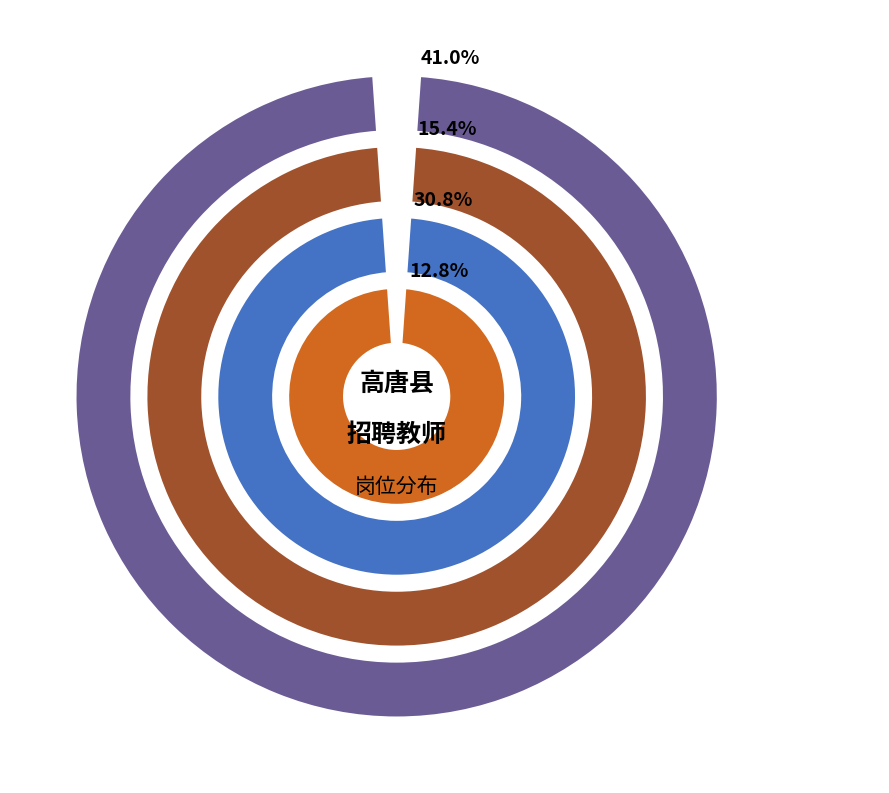

To the nearest percent, what is the combined percentage of 301-初中语文教学 and 106-高中政治教学?

21%